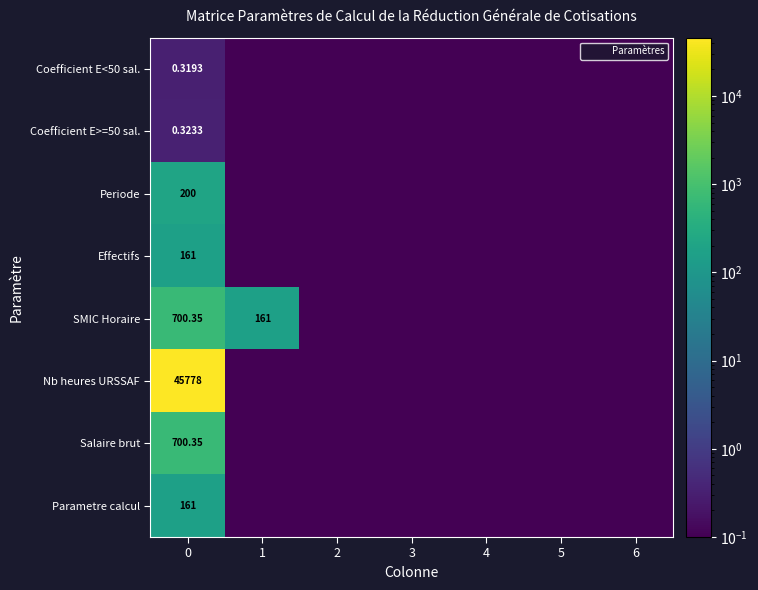

What is the difference between the maximum and minimum values in the Coefficient E<50 sal. series?

0.3